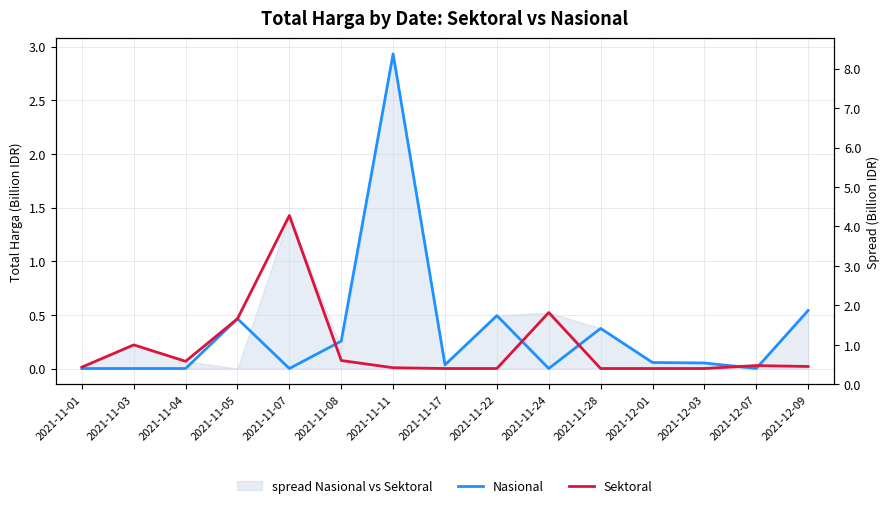

What is the average value of the Nasional series?

0.3